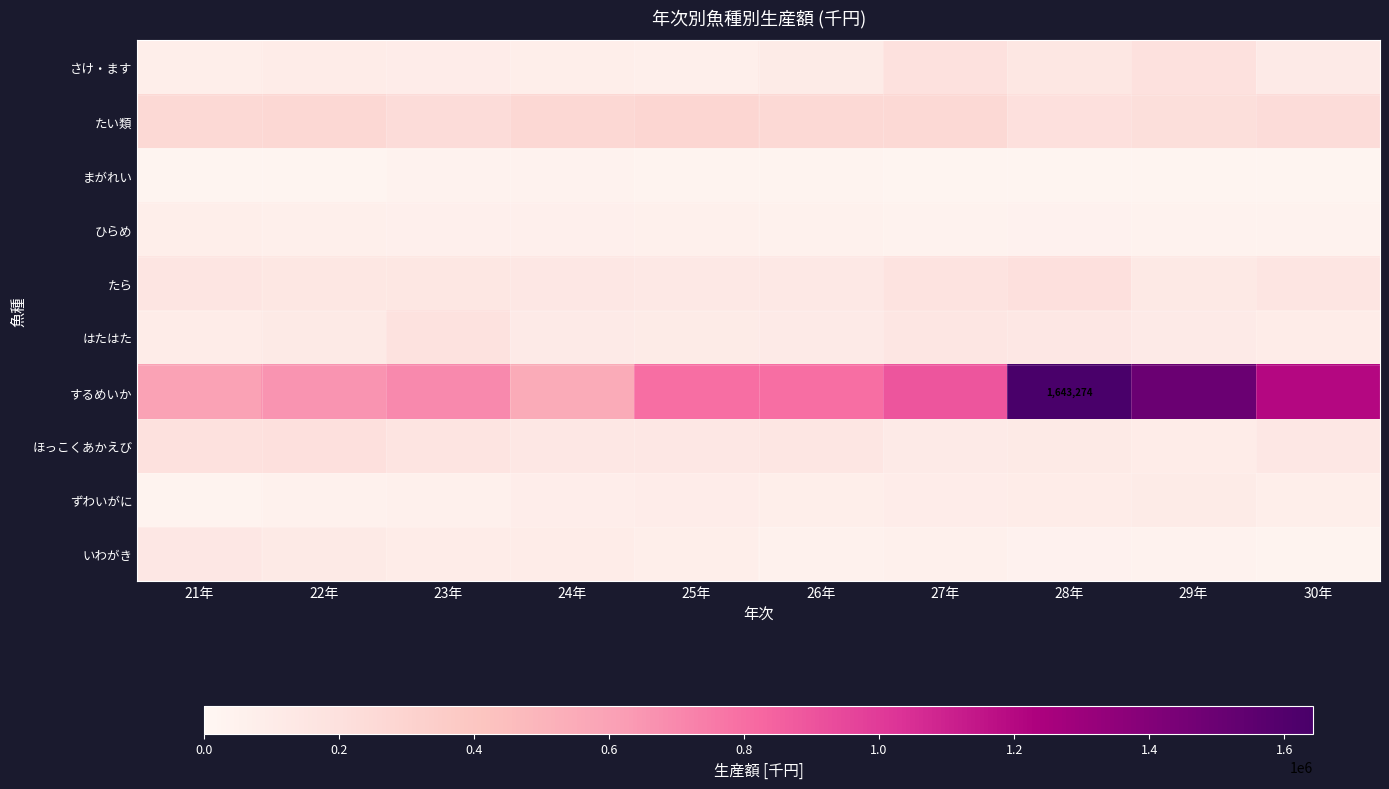

At which label does さけ・ます first exceed 107396?

27年